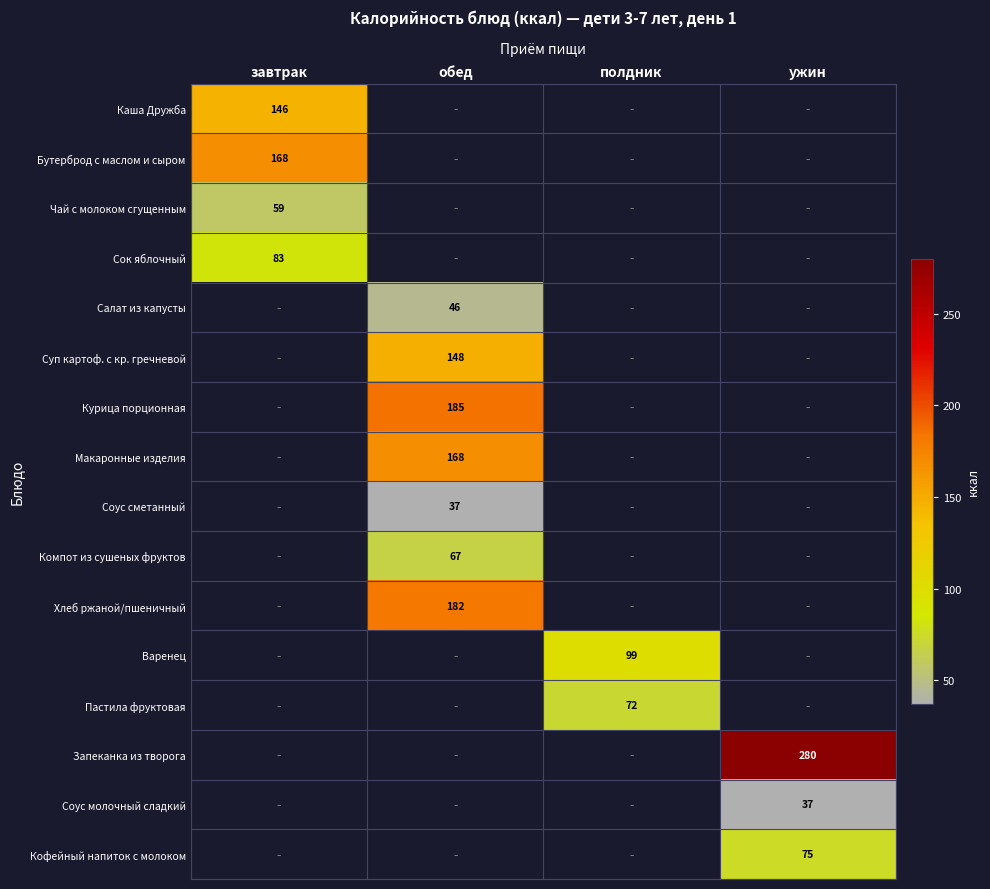

The Пастила фруктовая series shows 29.5 at полдник. True or false?

False